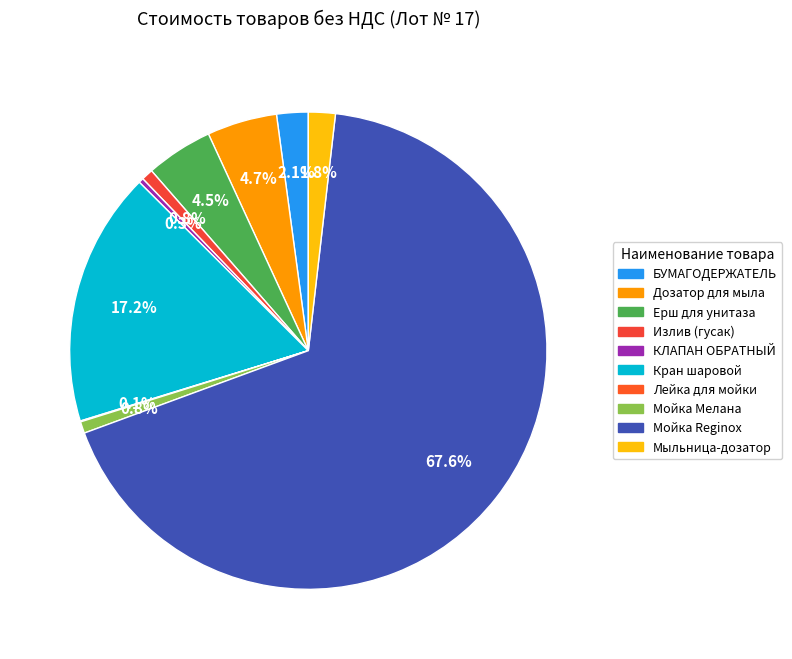

What portion of the pie excludes КЛАПАН ОБРАТНЫЙ?

99.7%